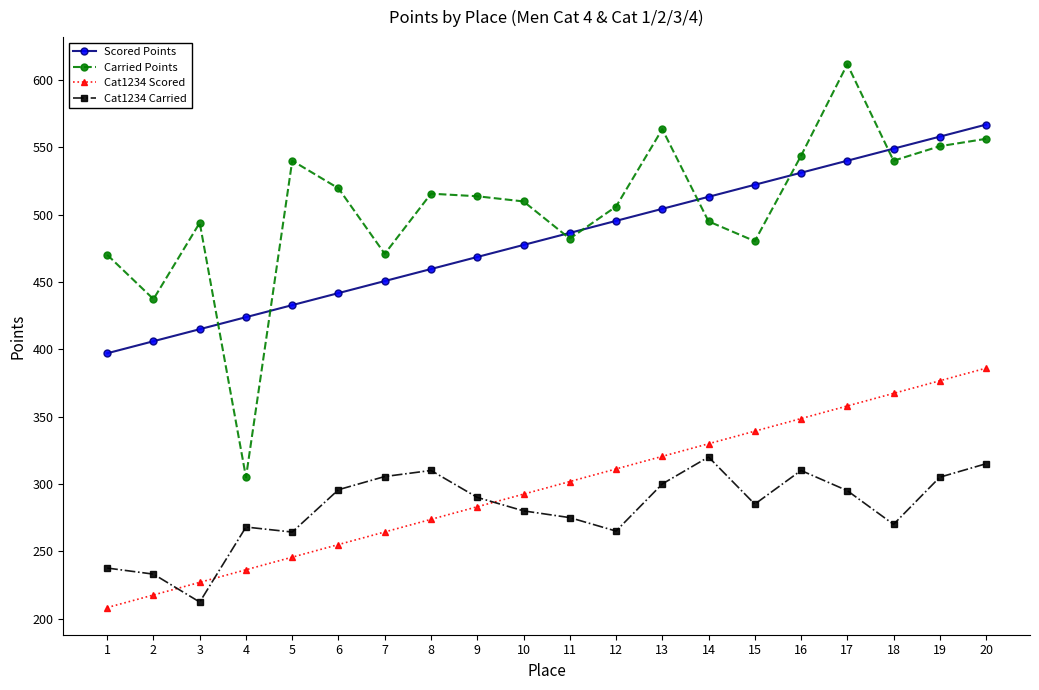

At which category is the sum across all series the highest?

20